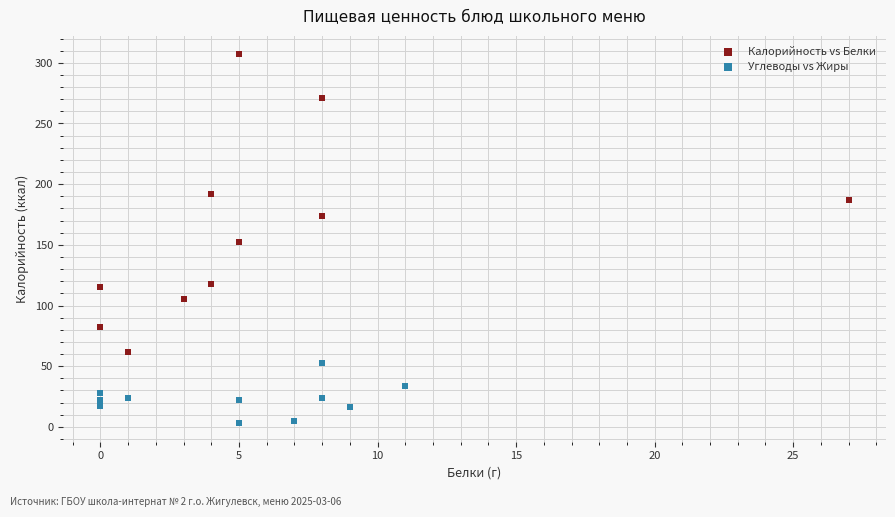

Which series has the widest spread of Y values?

Калорийность vs Белки